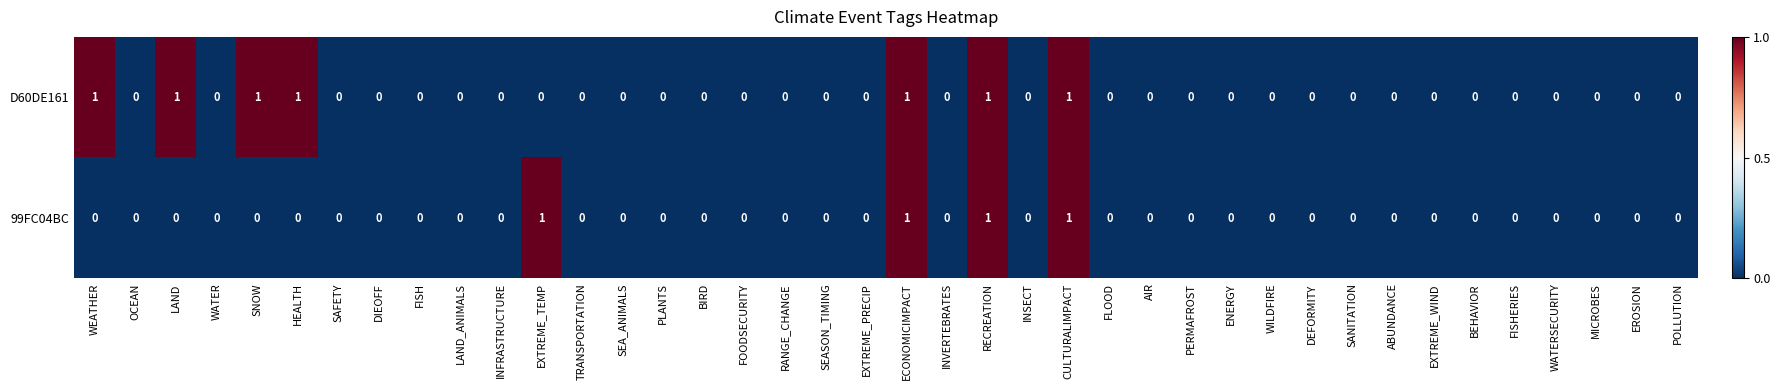

The value of 99FC04BC at FISH is 0. True or false?

True